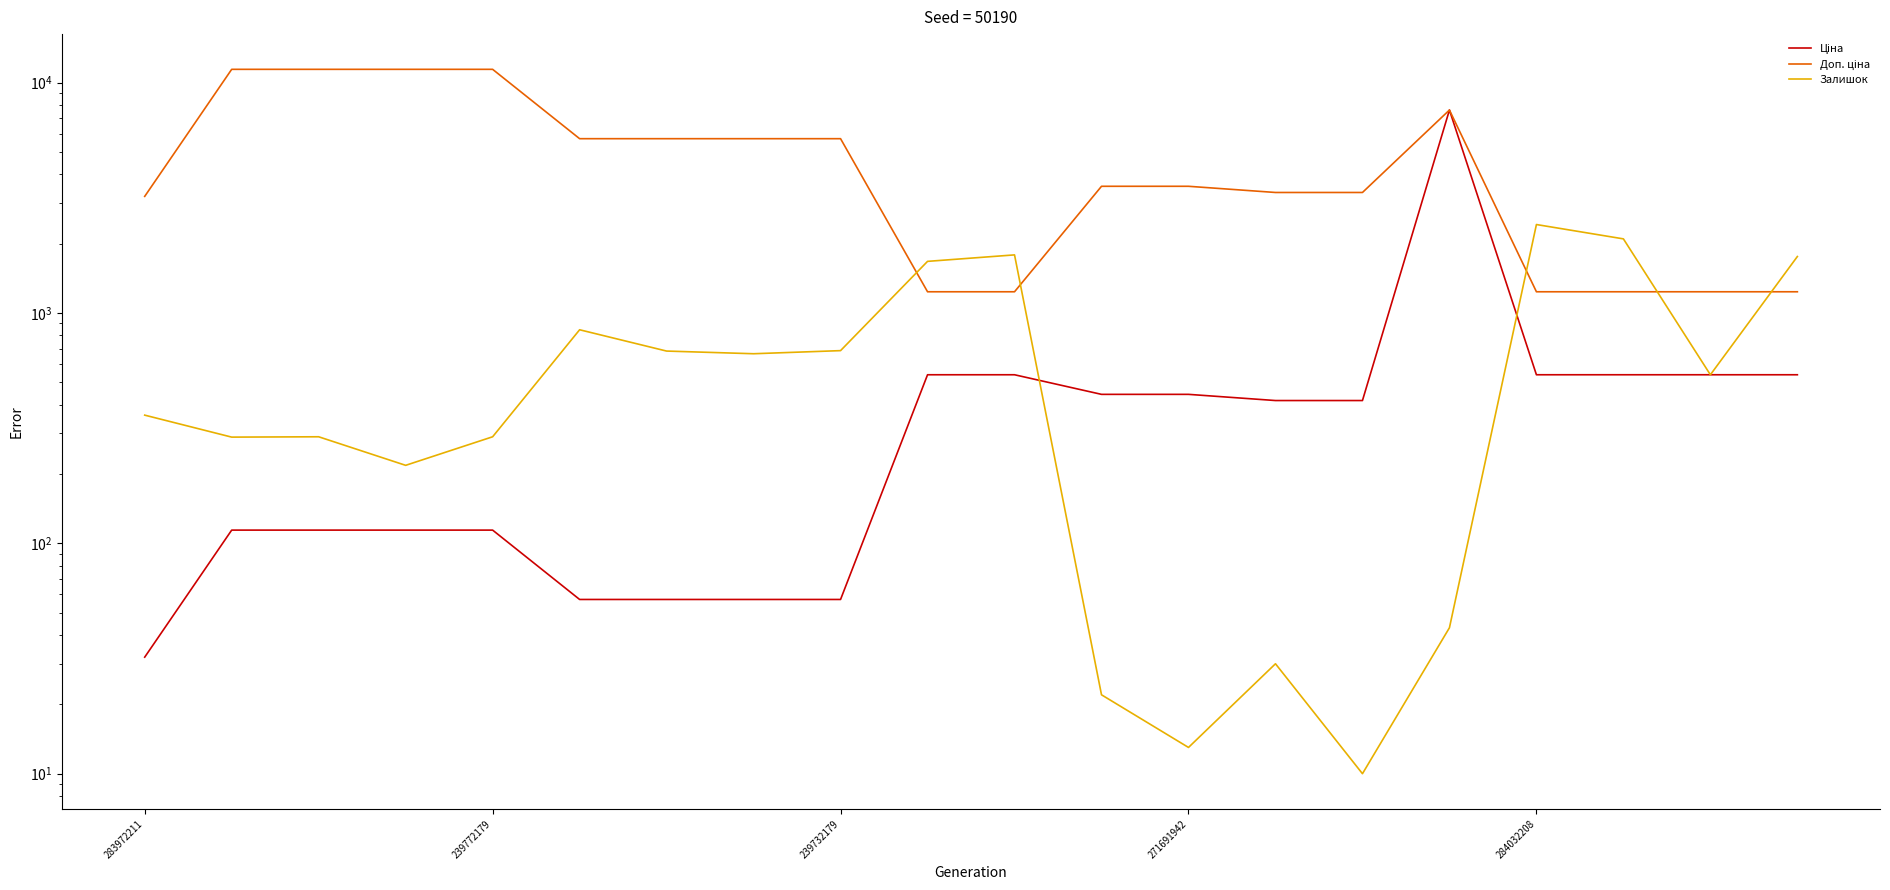

At 15, list the series in order from largest to smallest.

Ціна, Доп. ціна, Залишок